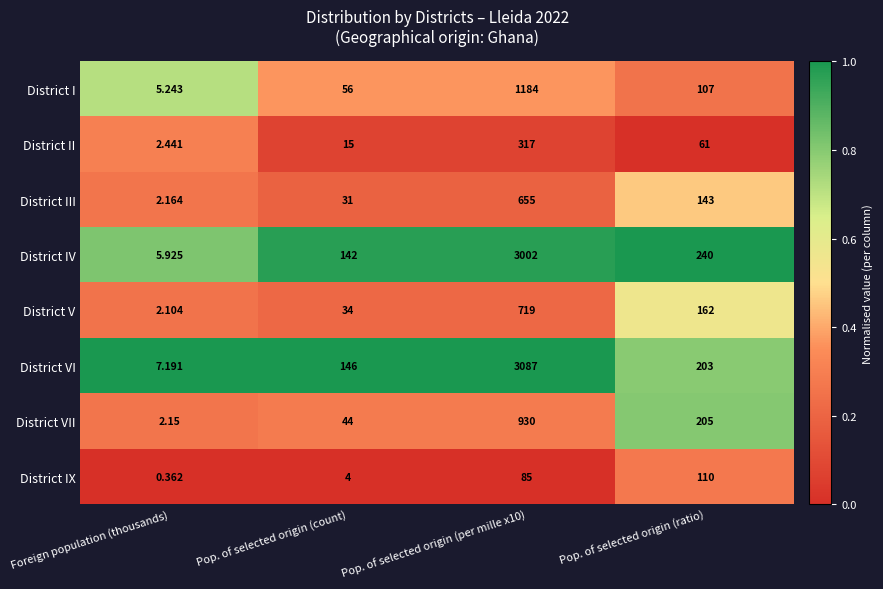

Rank the series at Foreign population (thousands) from highest to lowest value.

District VI, District IV, District I, District II, District III, District VII, District V, District IX